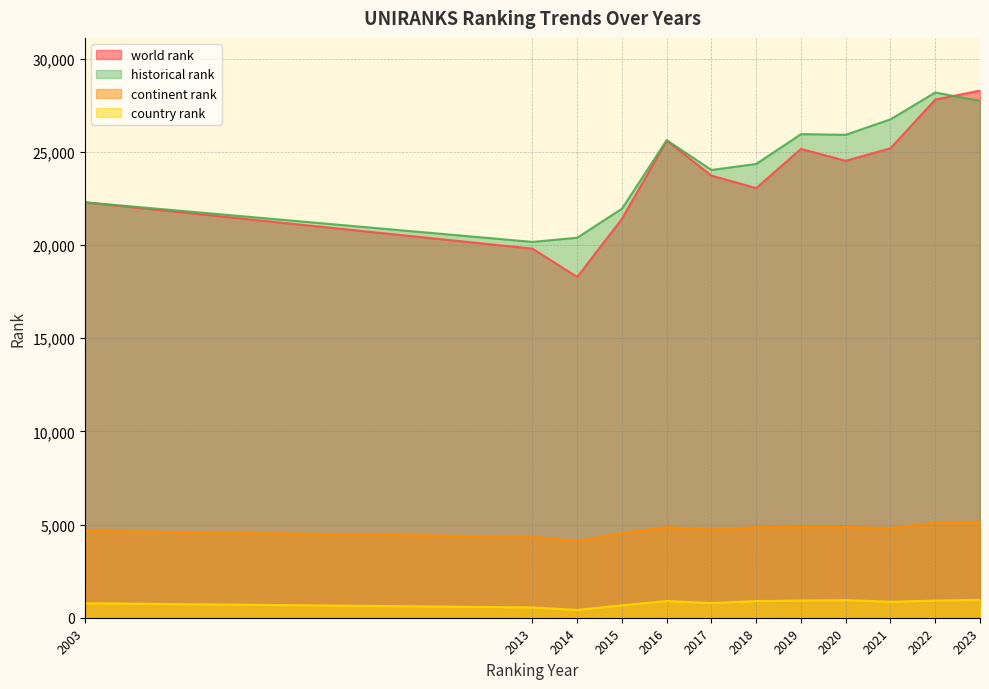

True or false: historical rank has a value of 27740 at 2023.

True